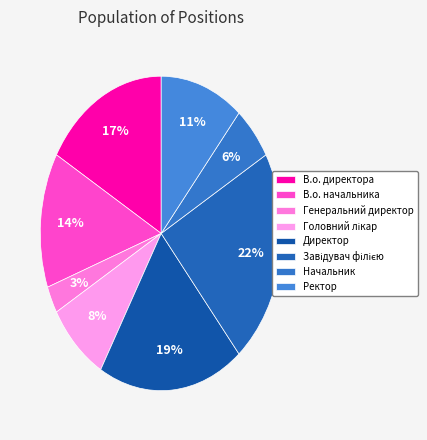

To the nearest percent, what is the combined percentage of Завідувач філією and В.о. директора?

39%